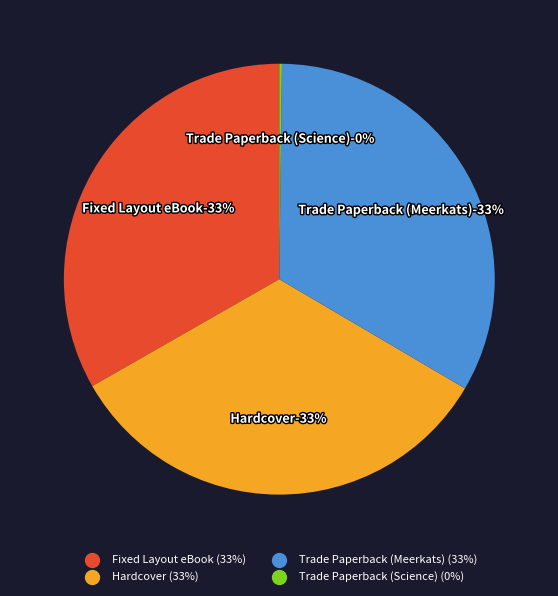

Is it true that Fixed Layout eBook is 26% of the pie?

False